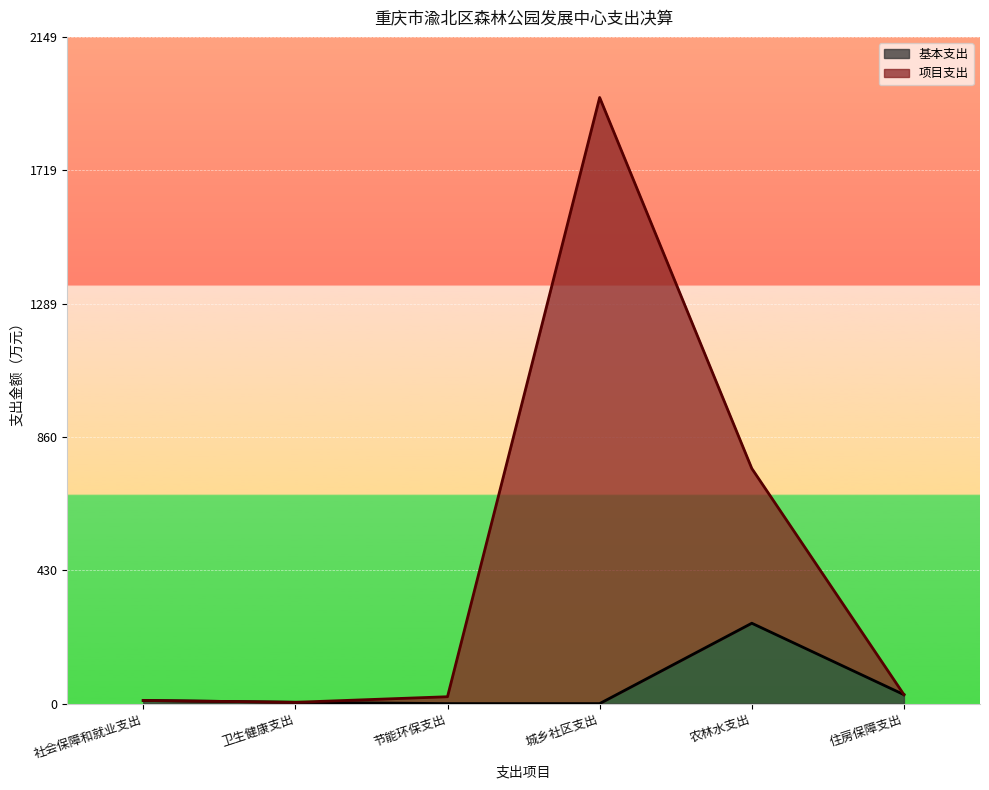

True or false: 基本支出 has more than 0 points higher than both neighbors.

True